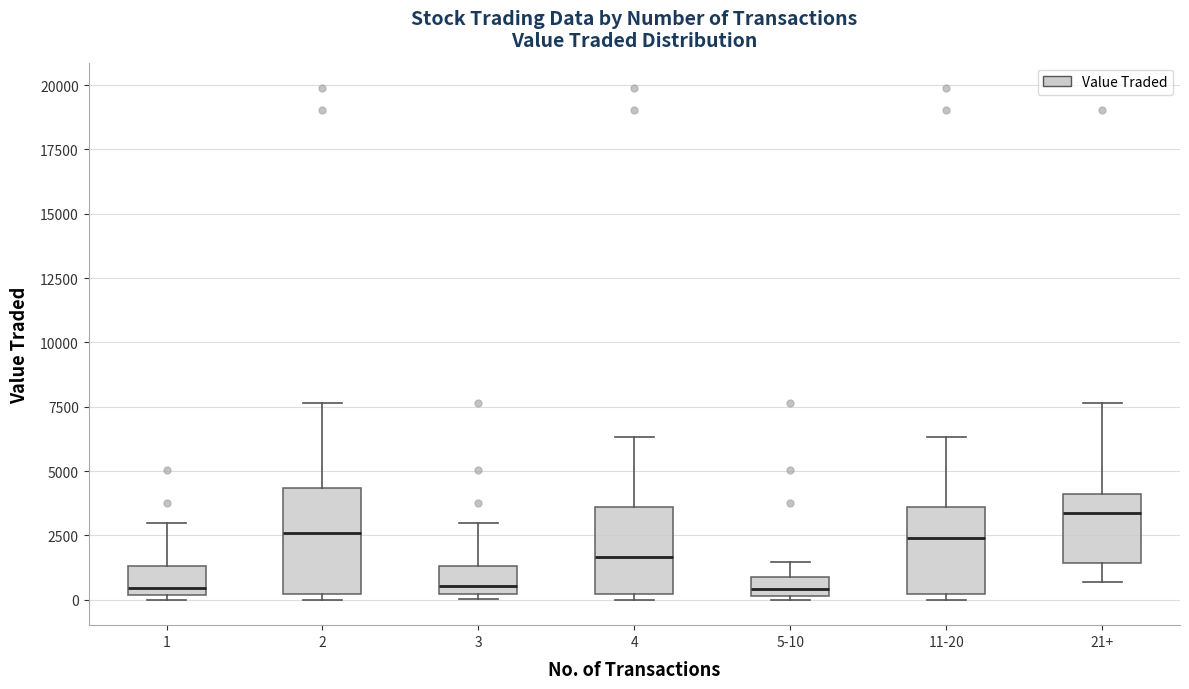

Reading left to right, transcribe this box plot: for each box, give where its median line is, the range the box spans, and where its two whiskers end, as read against the y-axis. The values are not printed on the chart, so give them approximately, as read against the axis.

1: median 500, box 0 to 1500, whiskers 0 (just below the box's lower edge) to 3000
2: median 2500, box 0 to 4500, whiskers 0 (just below the box's lower edge) to 7500
3: median 500, box 0 to 1500, whiskers 0 (just below the box's lower edge) to 3000
4: median 1500, box 0 to 3500, whiskers 0 (just below the box's lower edge) to 6500
5-10: median 500, box 0 to 1000, whiskers 0 to 1500
11-20: median 2500, box 0 to 3500, whiskers 0 (just below the box's lower edge) to 6500
21+: median 3500, box 1500 to 4000, whiskers 500 to 7500